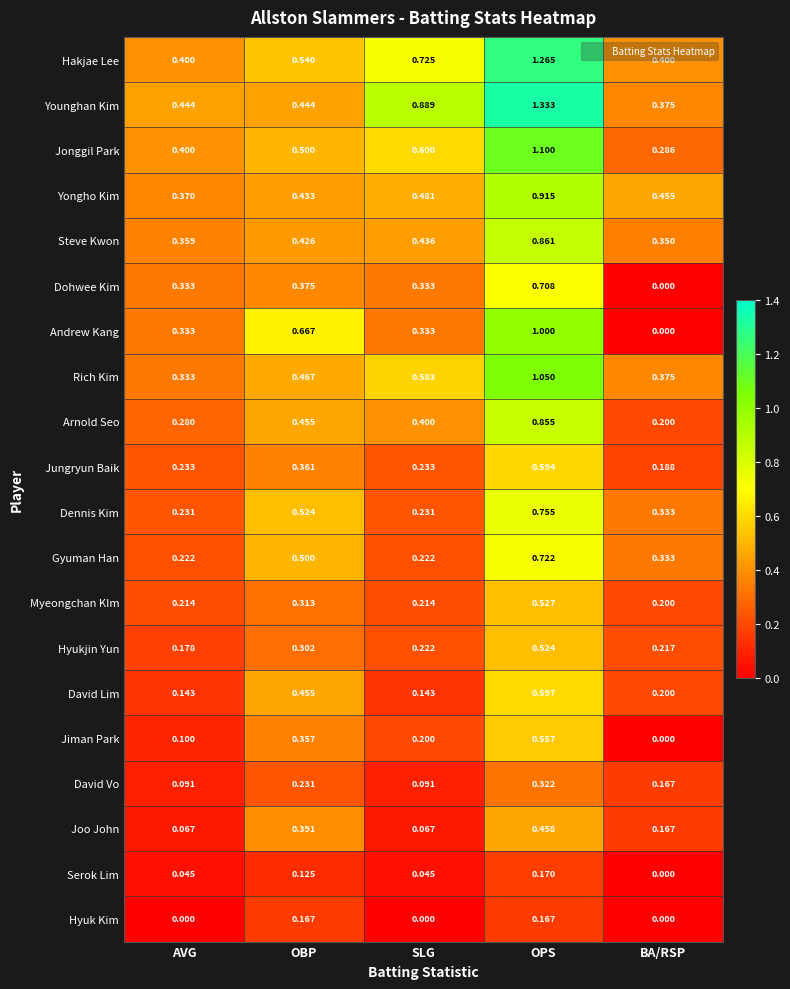

Where is Steve Kwon nearest to the value 0?

BA/RSP